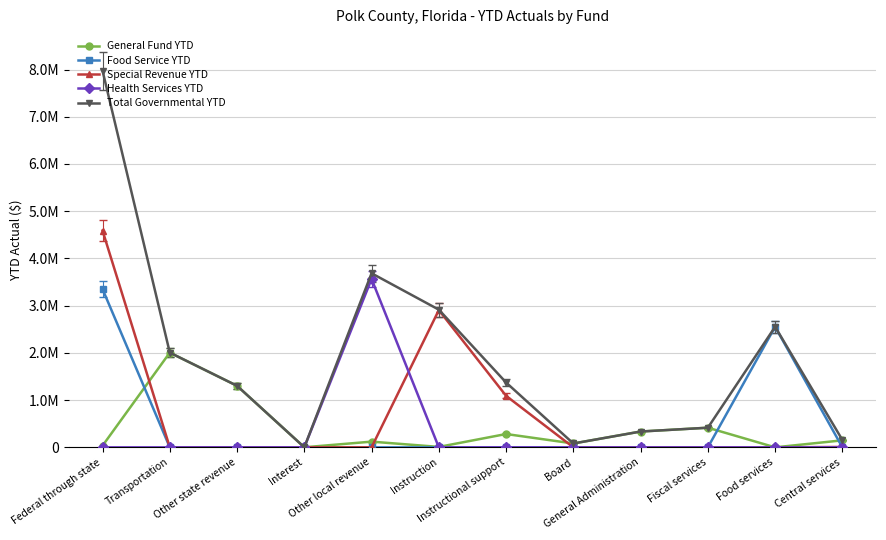

At which label is Food Service YTD closest to 1675206?

Food services